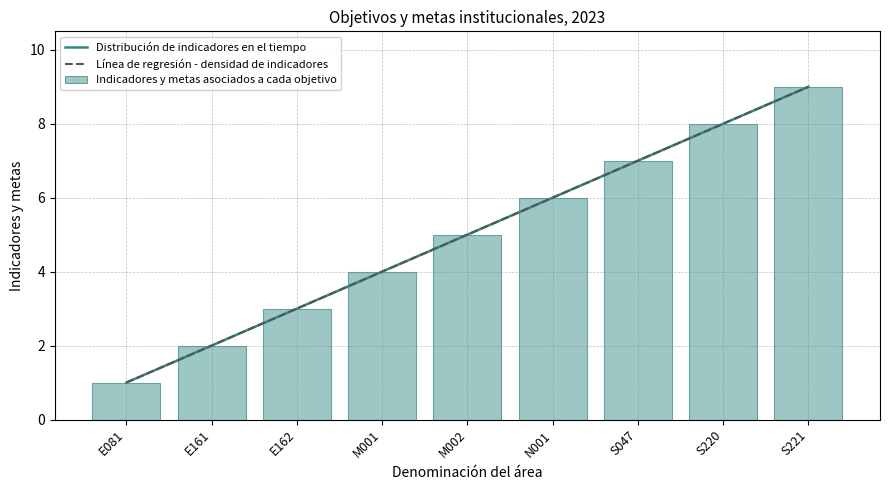

Rank the categories by value from lowest to highest.

E081, E161, E162, M001, M002, N001, S047, S220, S221